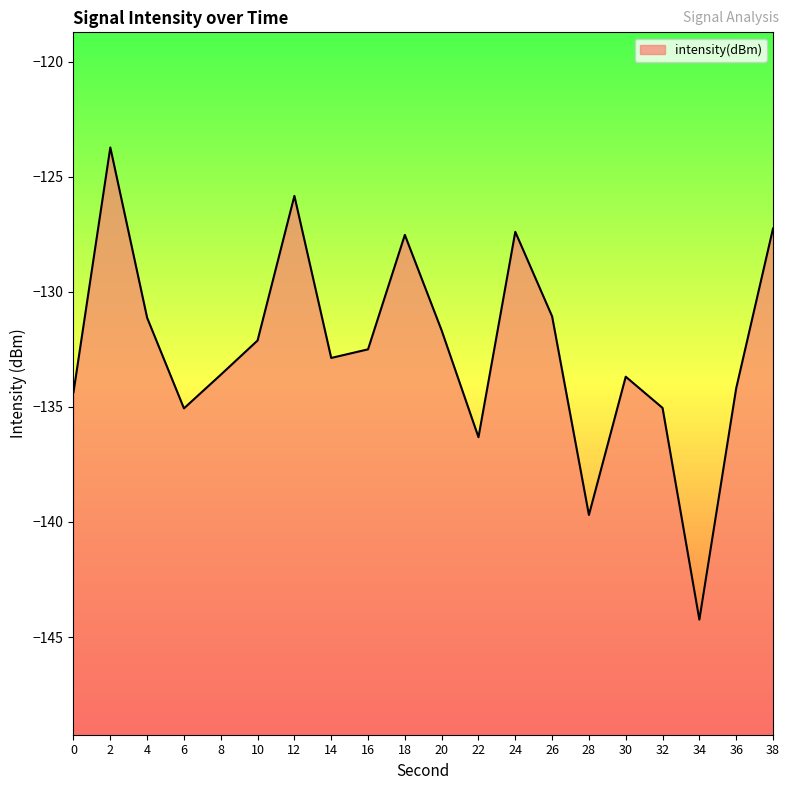

Reading left to right, list all the values displayed in this chart.

-134.4	-123.7	-131.1	-135.1	-133.6	-132.1	-125.8	-132.9	-132.5	-127.5	-131.7	-136.3	-127.4	-131.1	-139.7	-133.7	-135.0	-144.2	-134.2	-127.3